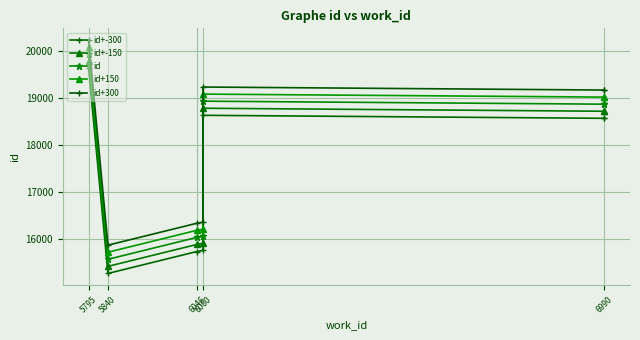

At which category does id reach its first local valley?

5840